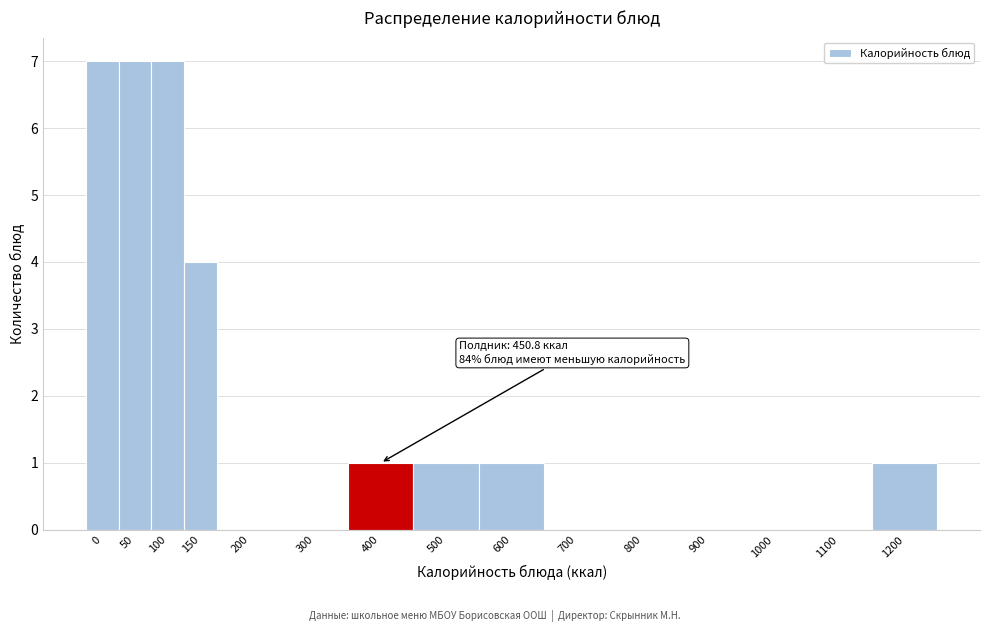

Reading left to right, list all the values displayed in this chart.

0=7	50=7	100=7	150=4	200=0	300=0	400=1	500=1	600=1	700=0	800=0	900=0	1000=0	1100=0	1200=1